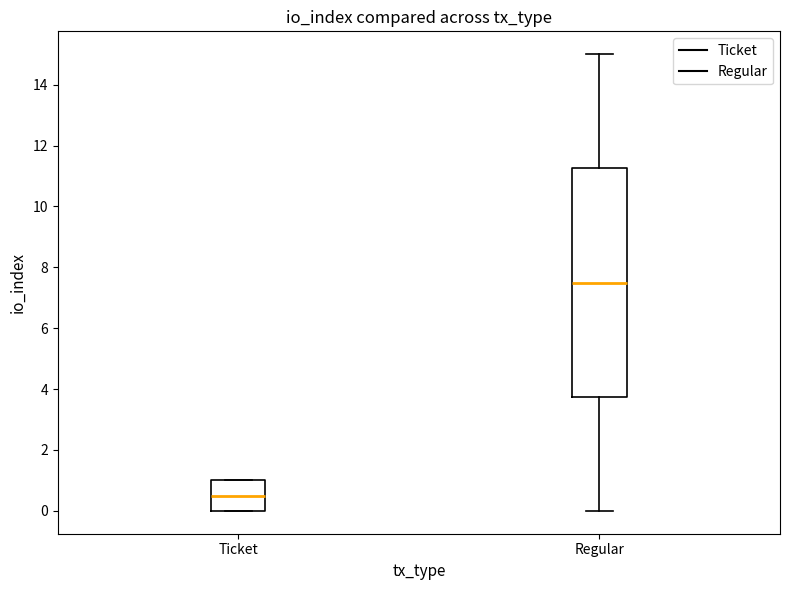

Reading left to right, read every box against the y-axis: the position of its median line, the range the box covers, and the ends of its whiskers. The values are not printed on the chart, so give them approximately, as read against the axis.

Ticket: median 0.6, box 0.0 to 1.0, whiskers 0.0 to 1.0
Regular: median 7.6, box 3.8 to 11.2, whiskers 0.0 to 15.0